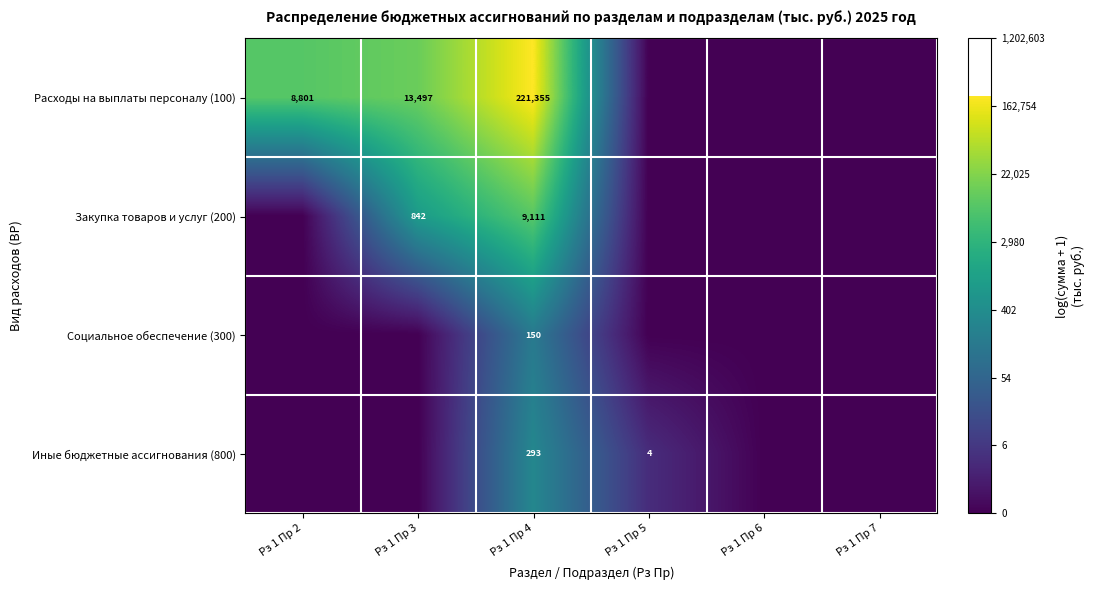

What is the difference between the highest and lowest values at Рз 1 Пр 4?

221205